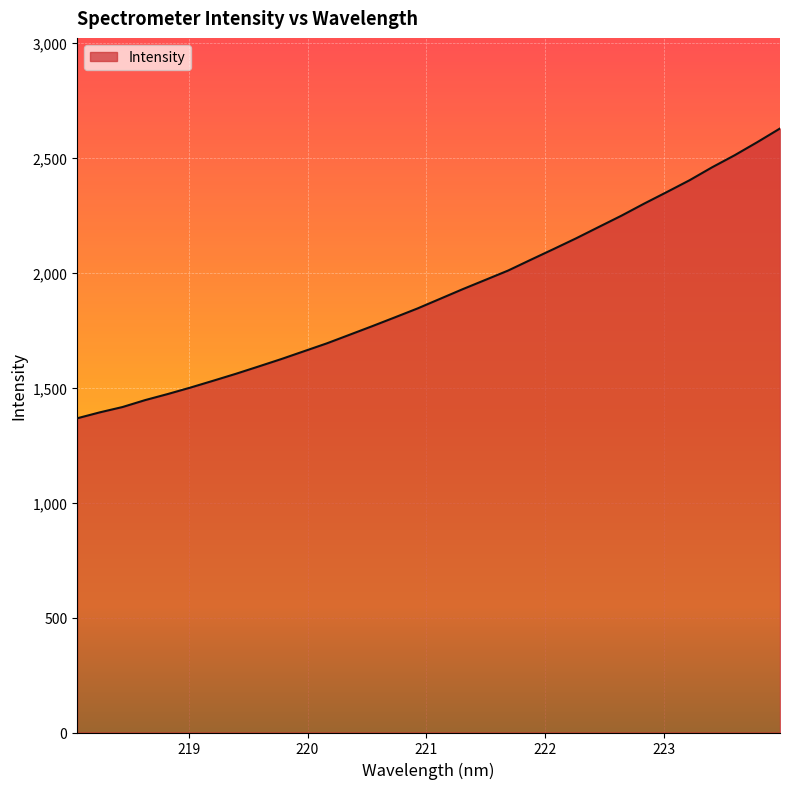

What is the greatest value displayed?

2628.5